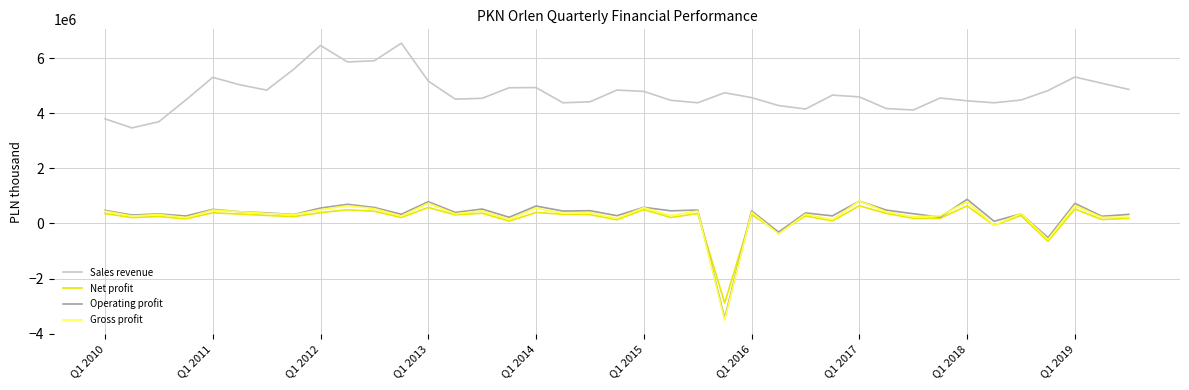

Which series has the largest total across all categories?

Sales revenue